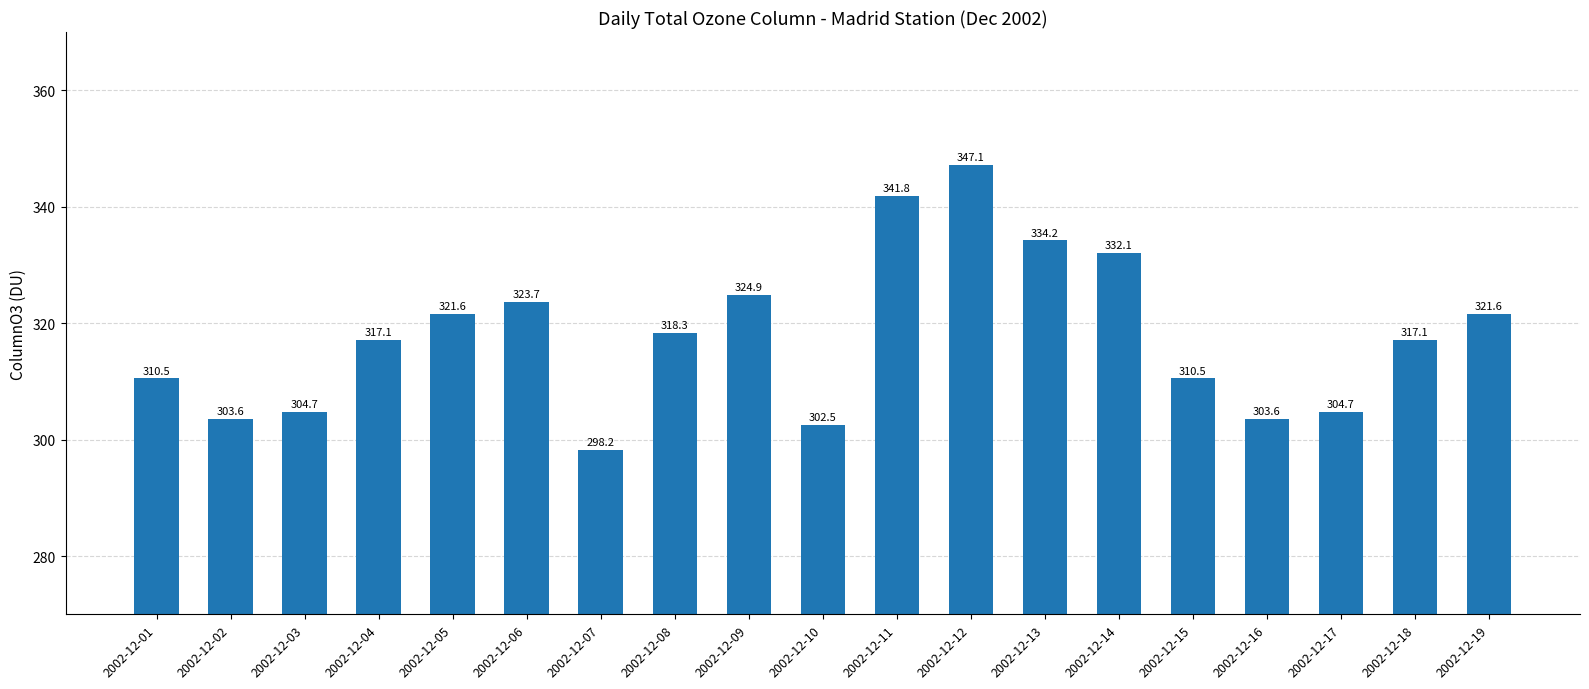

What is the change in value from 2002-12-17 to 2002-12-18?

+12.4